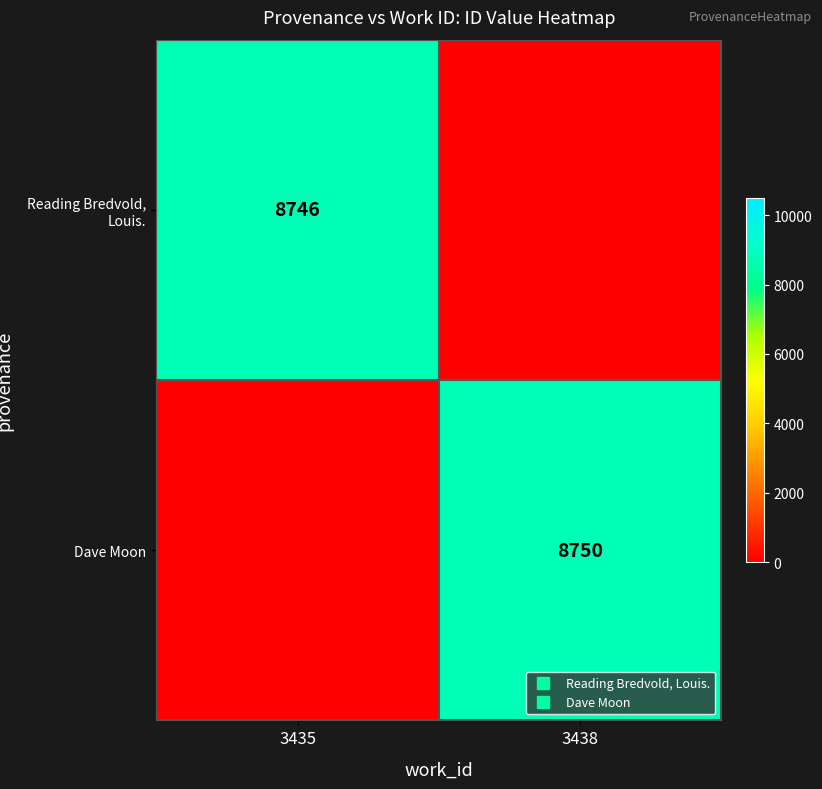

Count the Dave Moon values in the range 0 to 8750.

2